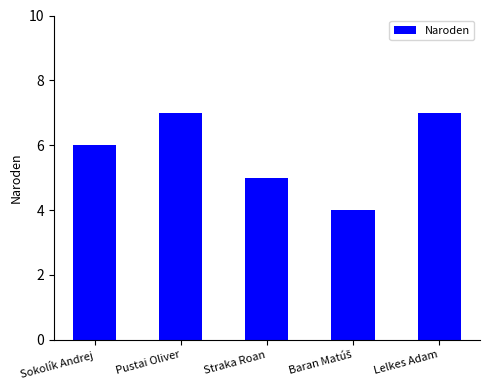

What value does the data have at Lelkes Adam?

7